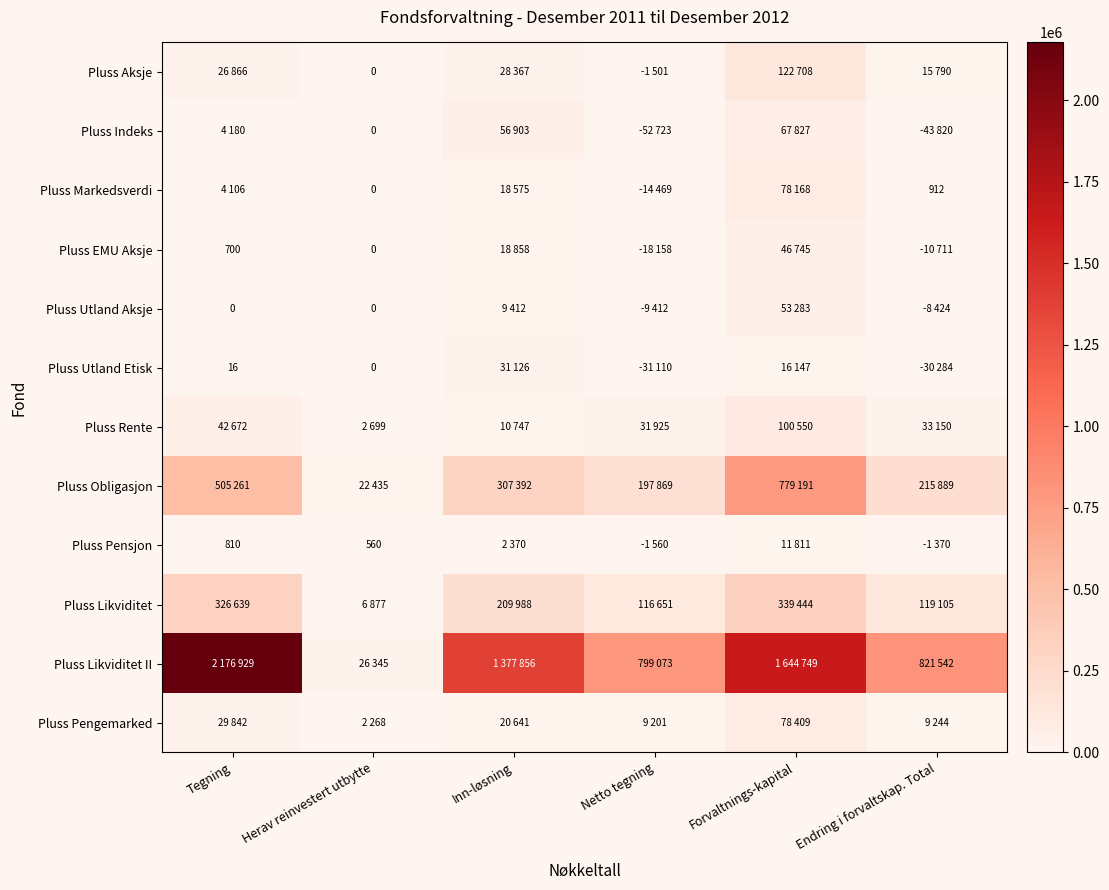

What is the total value across all series at Endring i forvaltskap. Total?

1215632